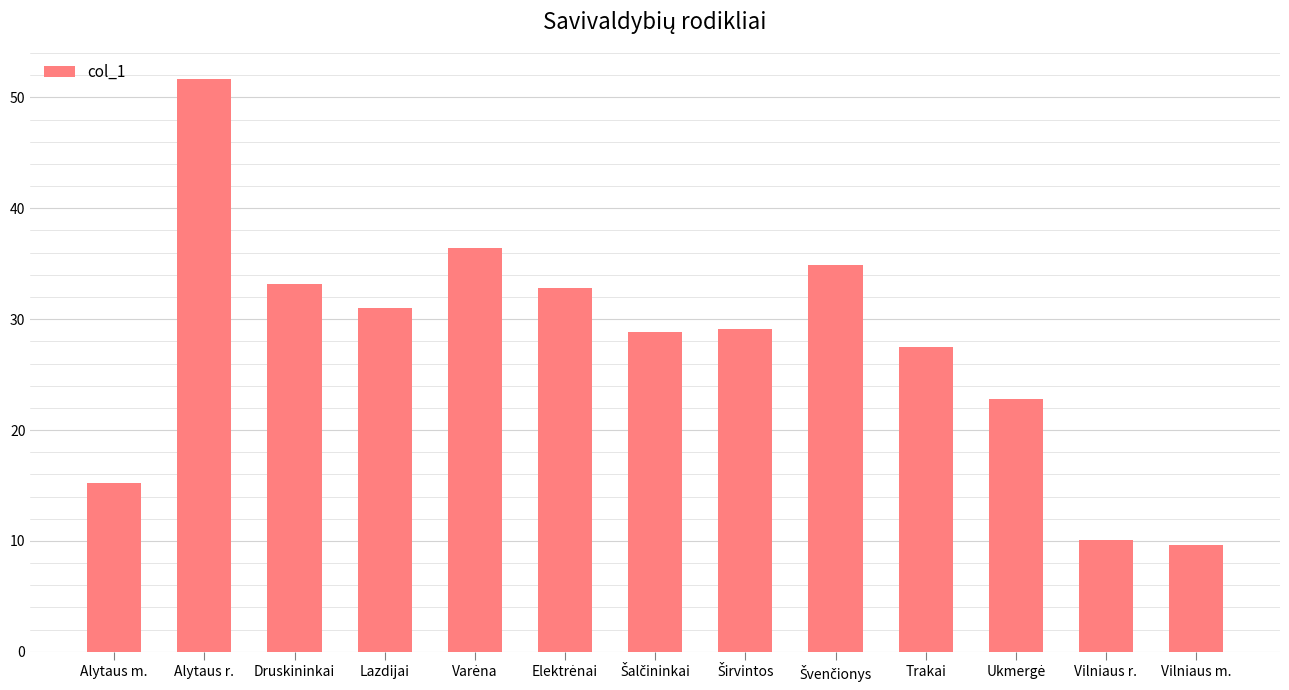

Reading right to left, transcribe all the data shown in this chart.

9.6	10.1	22.8	27.5	34.9	29.1	28.8	32.8	36.4	31.0	33.2	51.7	15.2